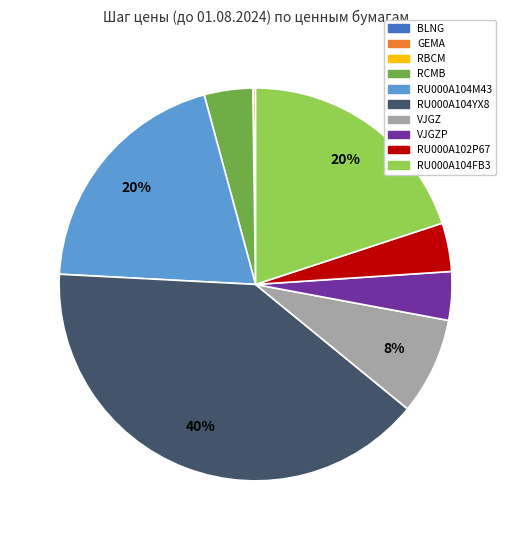

Does any single category account for the majority?

No